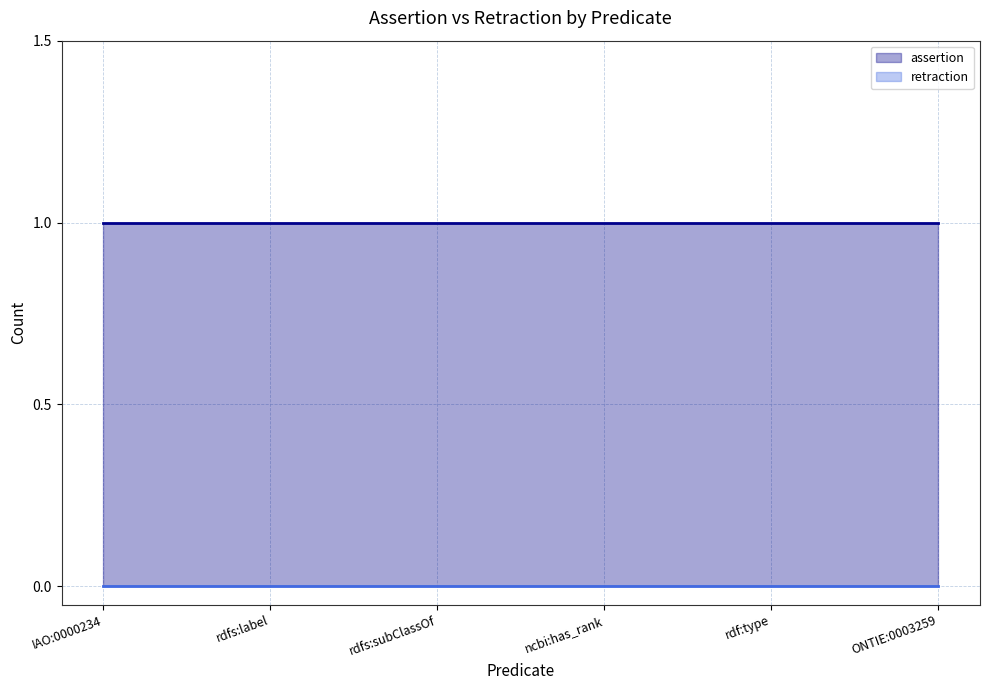

True or false: assertion has a value of 0 at ncbi:has_rank.

False